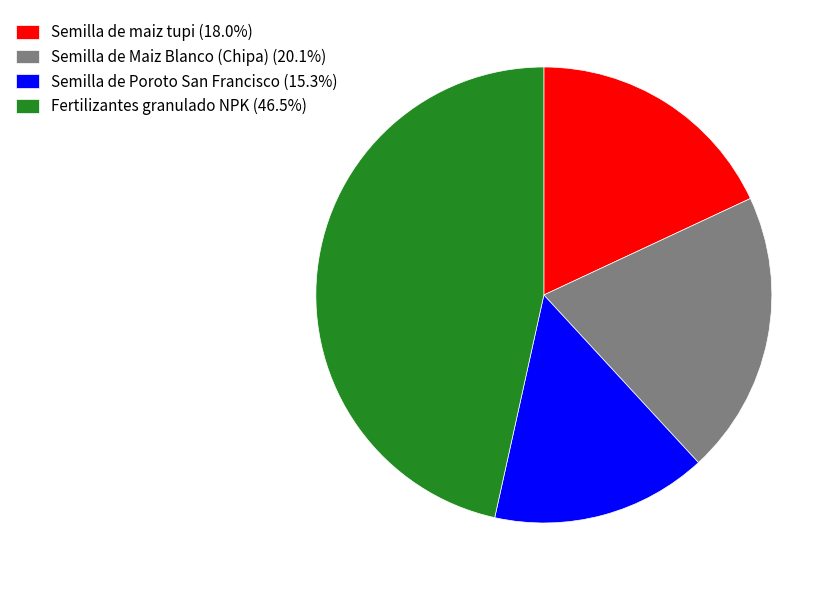

Is Fertilizantes granulado NPK the majority of the pie?

No